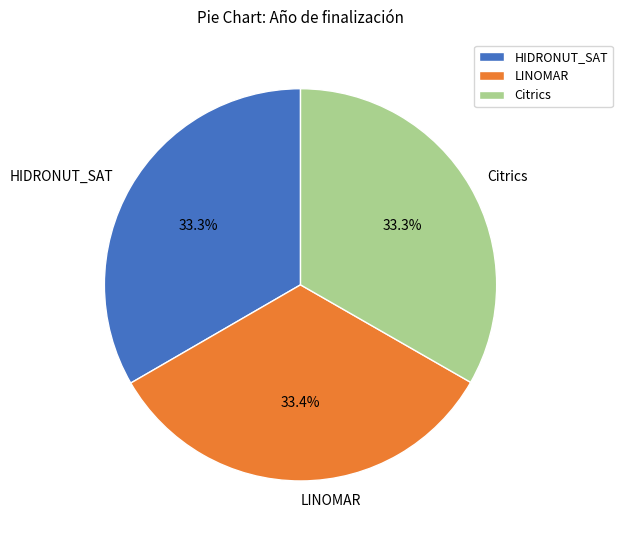

What portion of the pie excludes LINOMAR?

66.6%